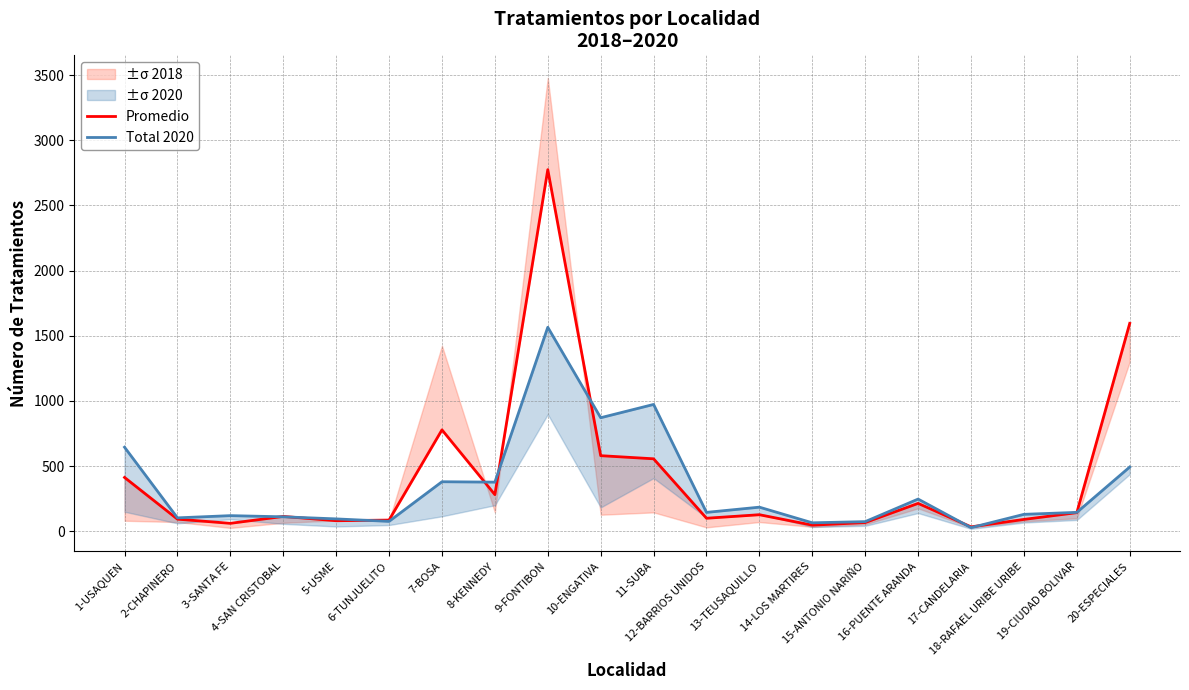

What is the label of the 11th point from the left?

11-SUBA